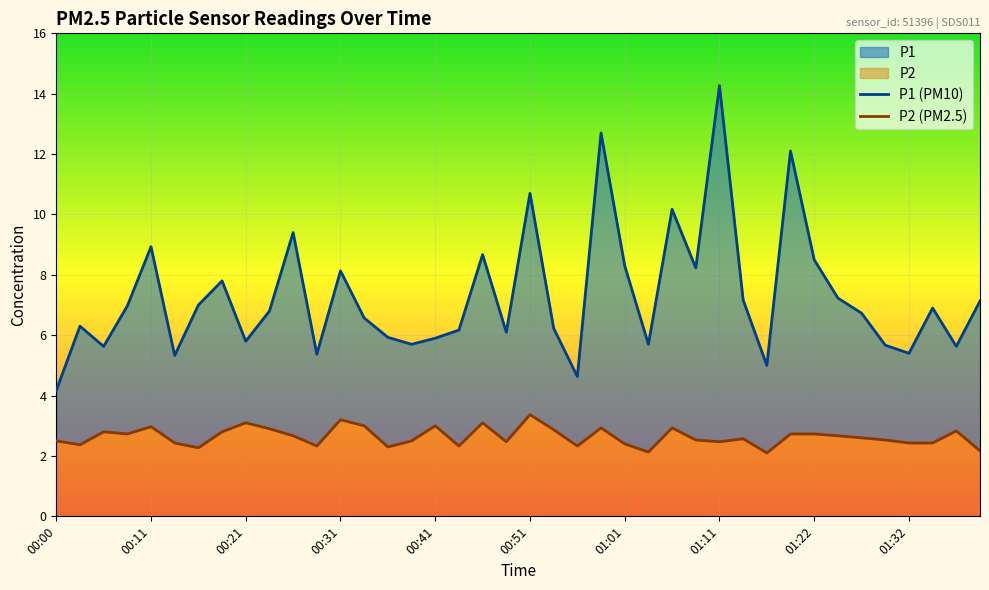

What is the label of the 17th point from the left?

00:41